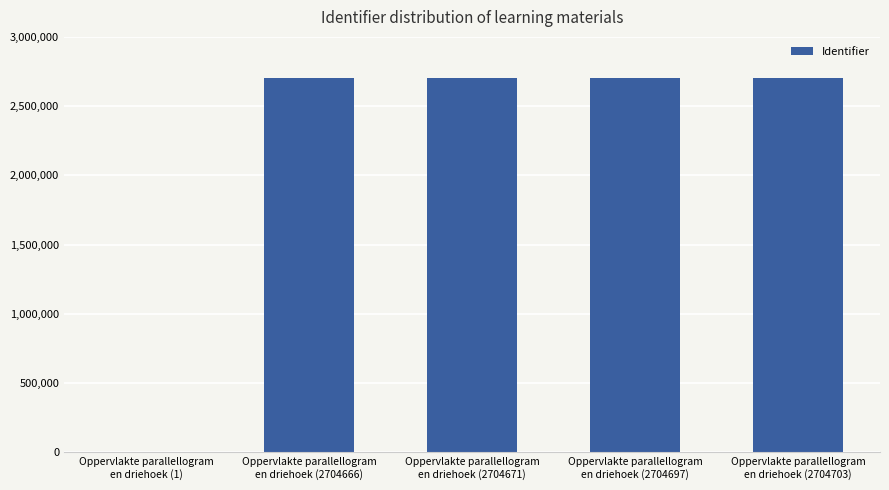

What is the average value?

2163747